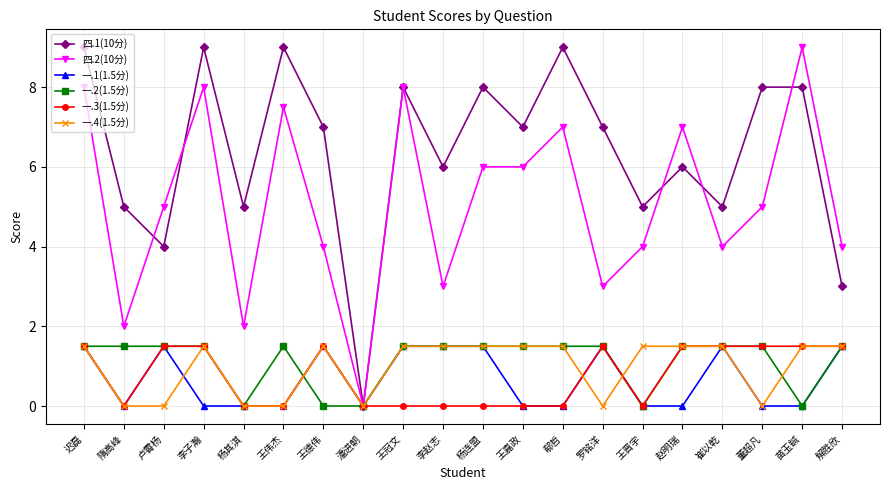

Which series has the largest total across all categories?

四.1(10分)